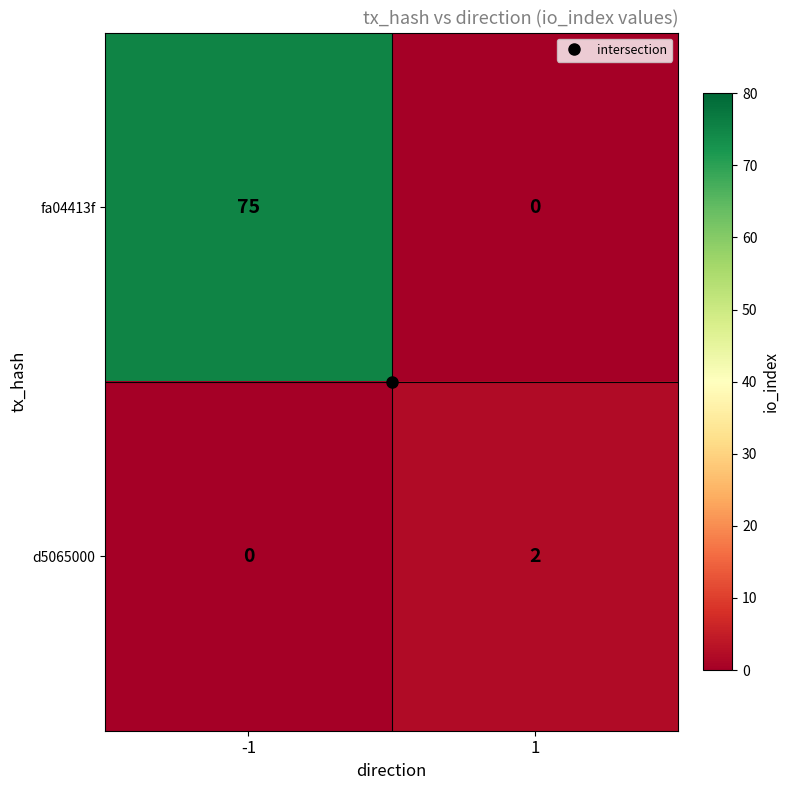

Which series has the largest range (max minus min)?

fa04413f